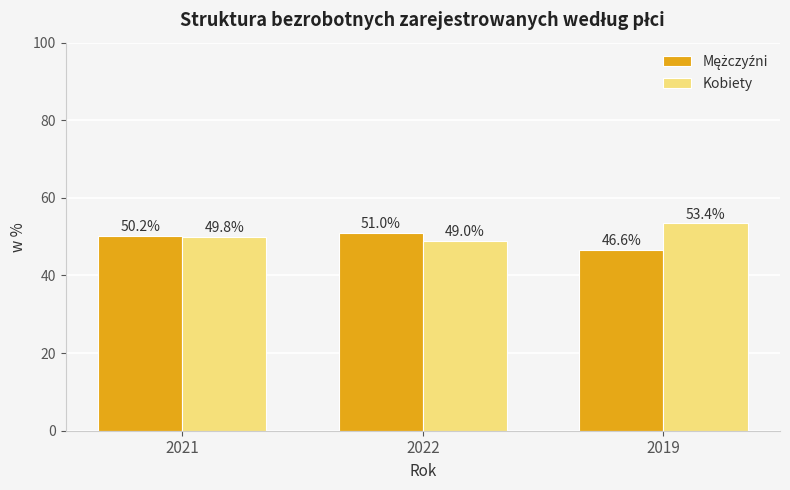

What value does the Kobiety series have at 2021?

49.8